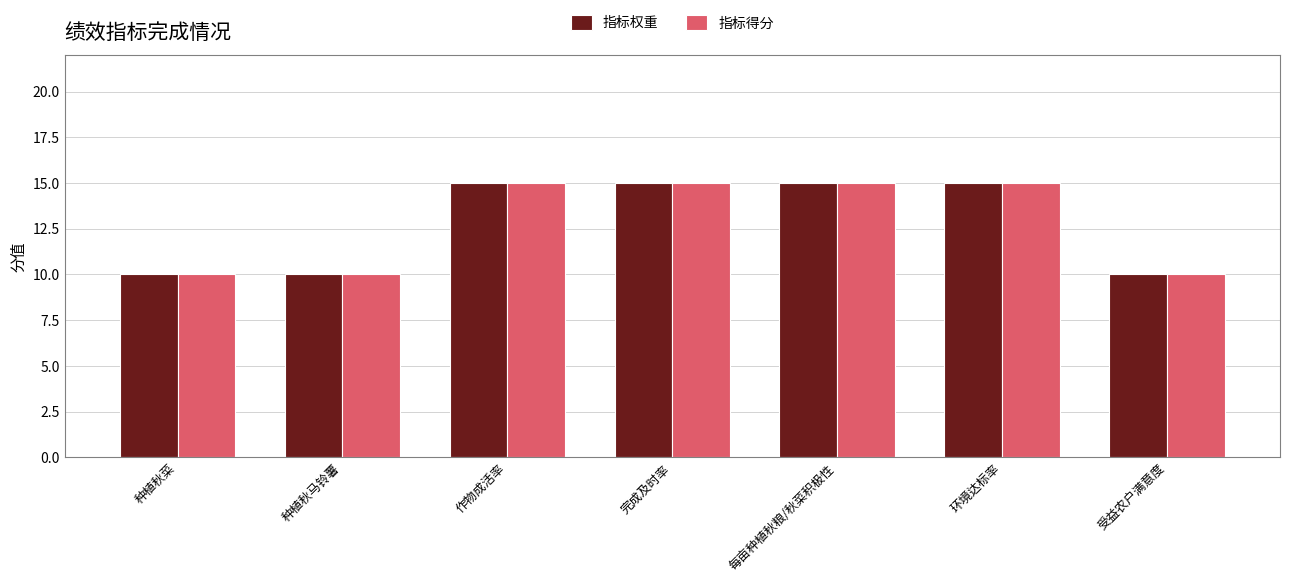

What is the maximum value shown in the chart?

15